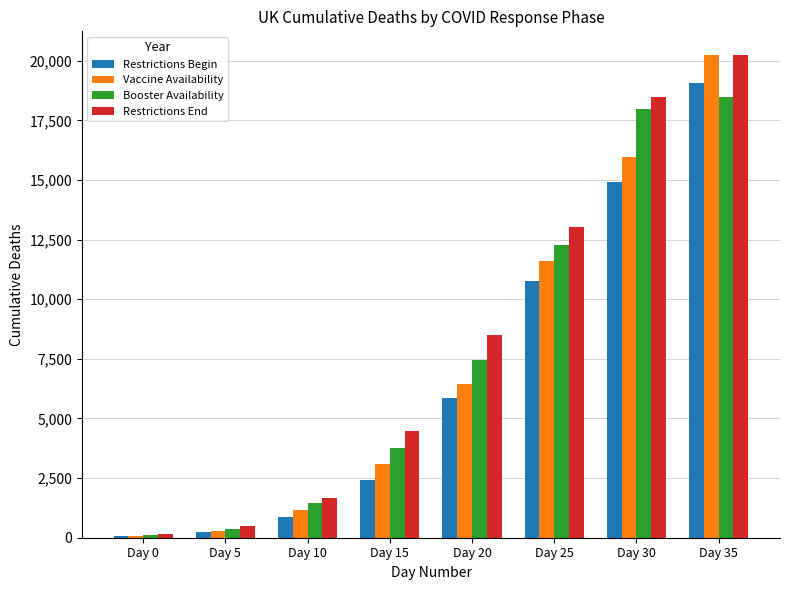

Reading left to right, what are all the values shown in this chart?

Restrictions Begin: 65	250	877	2425	5865	10760	14915	19051
Vaccine Availability: 81	285	1161	3095	6433	11599	15944	20223
Booster Availability: 115	359	1455	3747	7471	12285	17994	18492
Restrictions End: 158	508	1669	4461	8505	13029	18492	20223